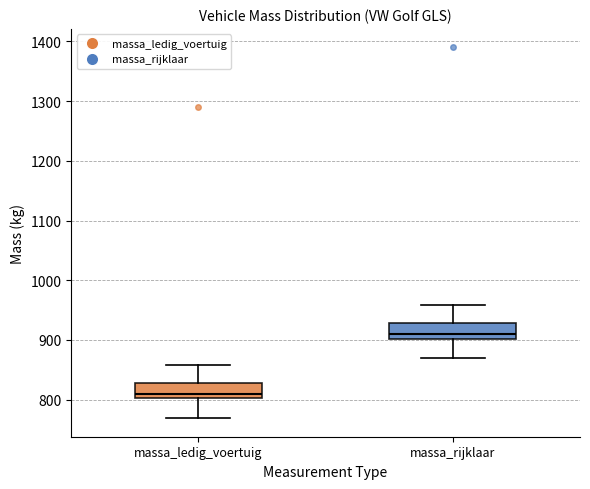

Which box's median line is the highest?

massa_rijklaar